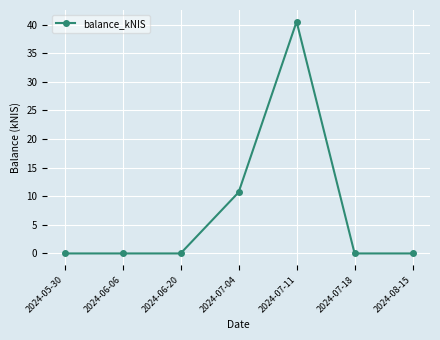

Which label corresponds to the largest value in the chart?

2024-07-11